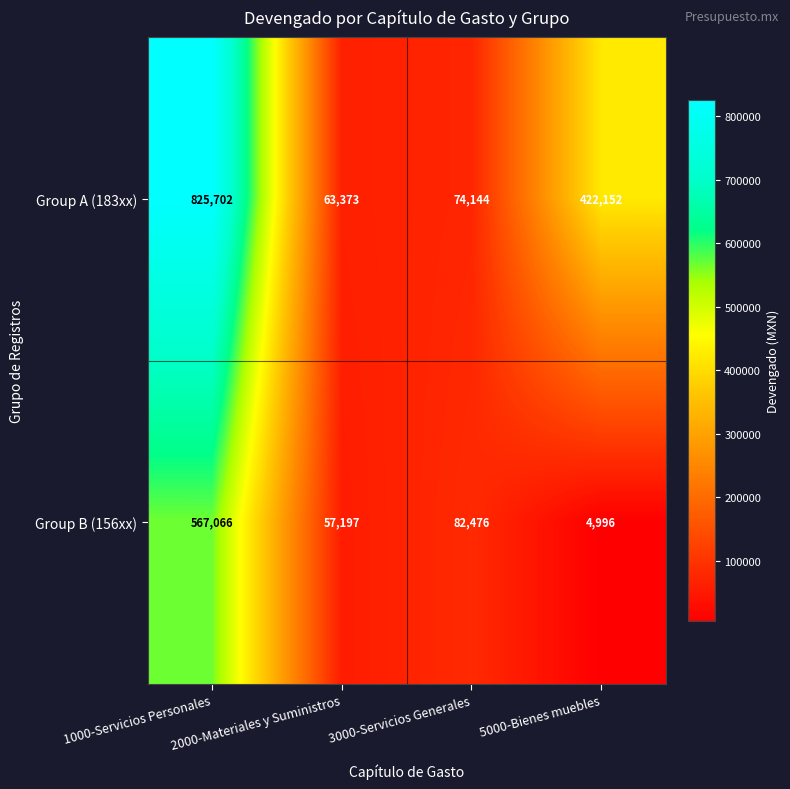

What is the difference between the maximum and minimum values in the Group B (156xx) series?

562070